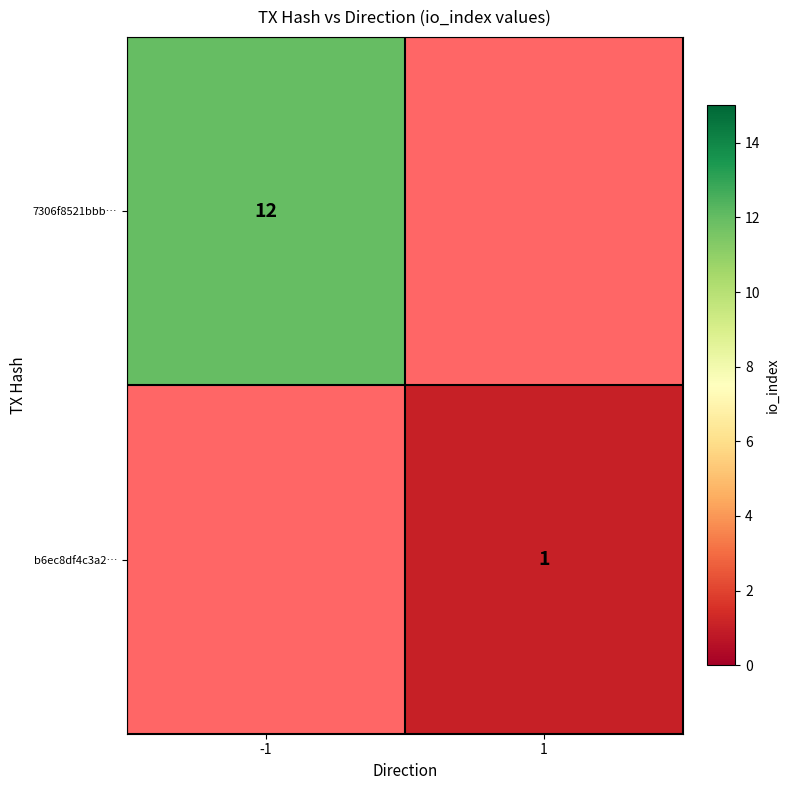

True or false: 7306f8521bbb… has a value of 12 at -1.

True